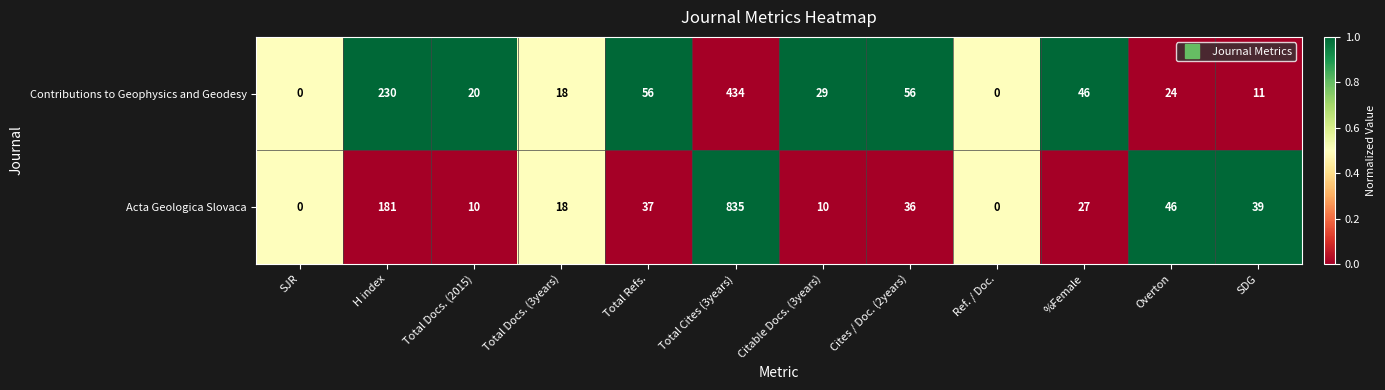

List the series in order of their overall mean, highest first.

Acta Geologica Slovaca, Contributions to Geophysics and Geodesy